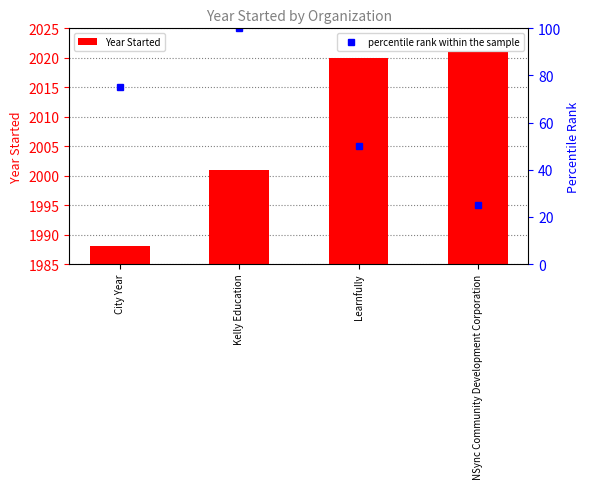

At how many categories does at least one series exceed 864?

4